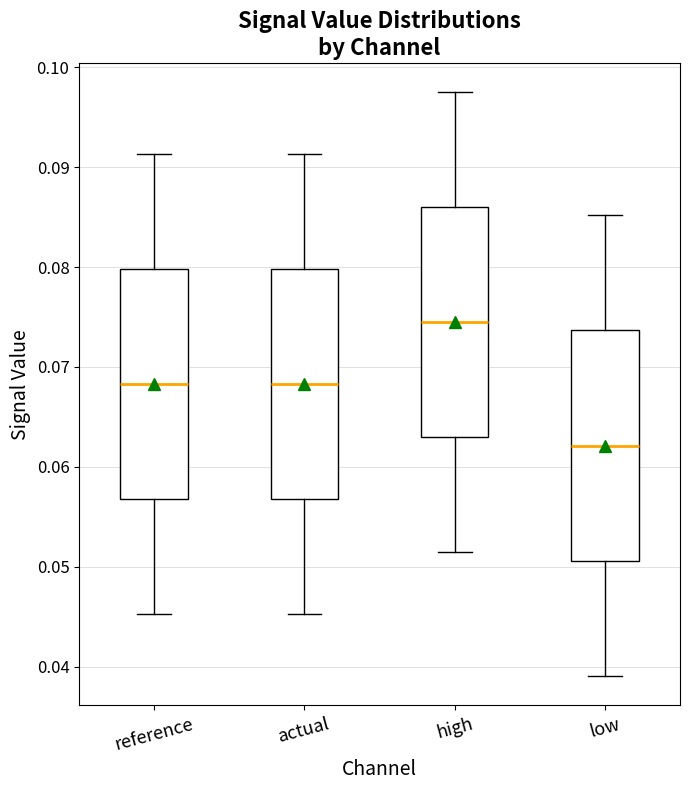

Which box's median line is the highest?

high